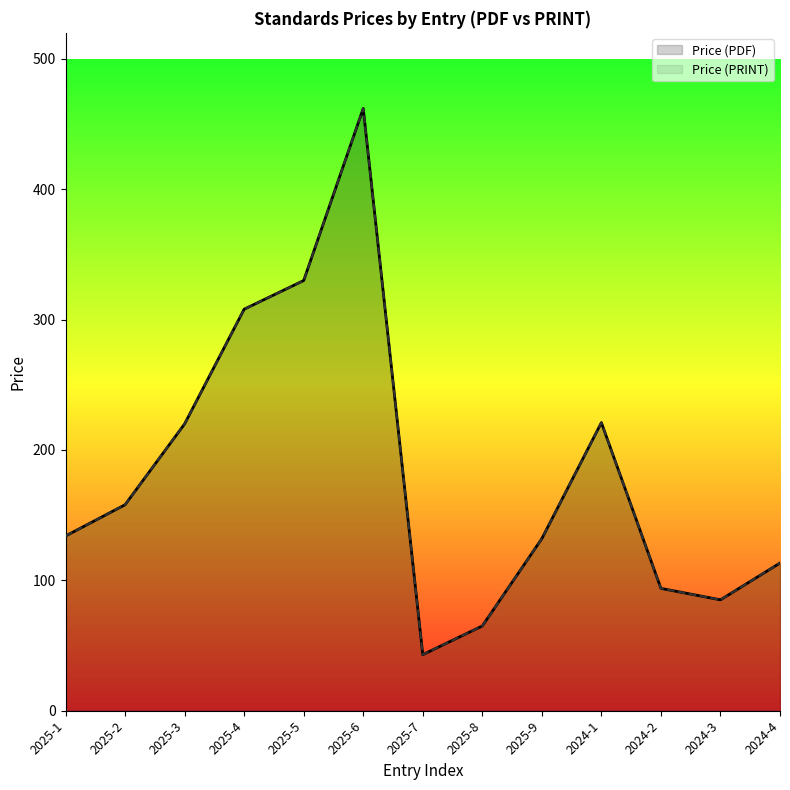

How many values in the Price (PRINT) series are below 134?

6